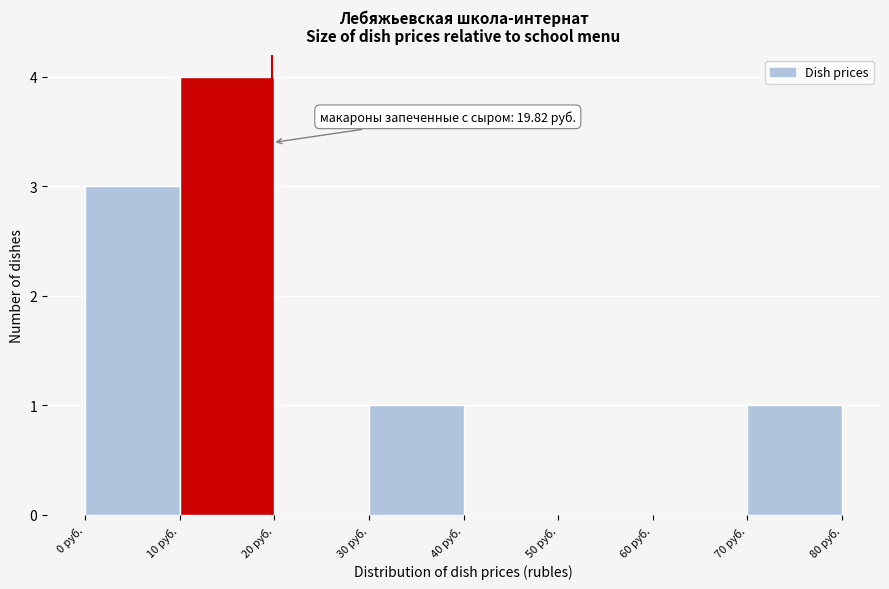

Over which range of the x-axis is the bar tallest?

10 to 20